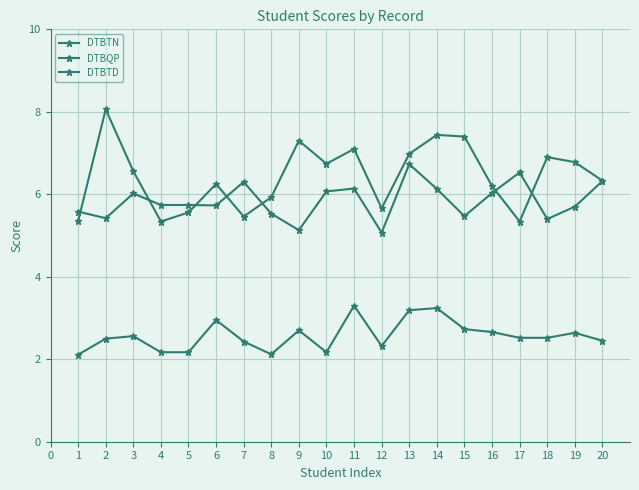

Between 6 and 3, which is larger?

6